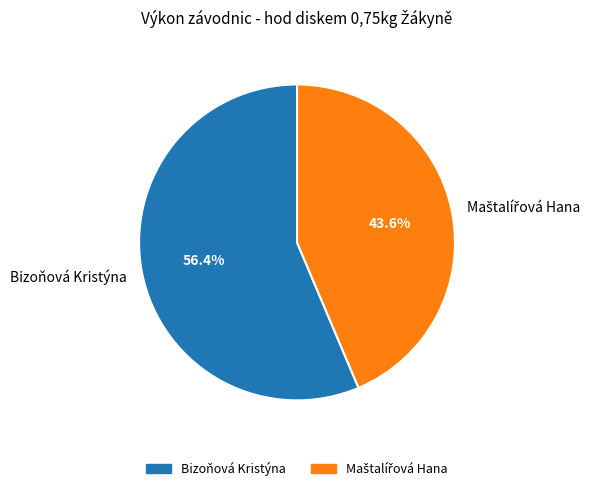

Which slice is the largest?

Bizoňová Kristýna